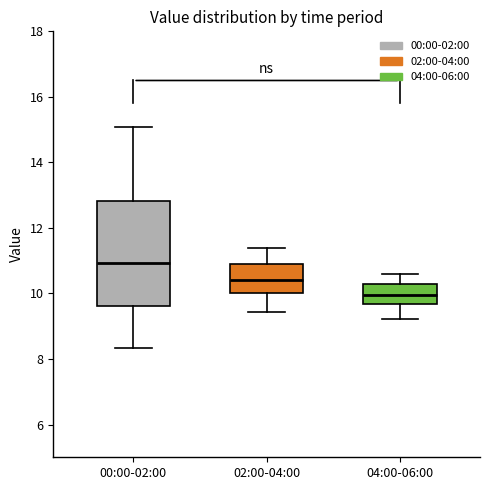

Which box's median line is the highest?

00:00-02:00